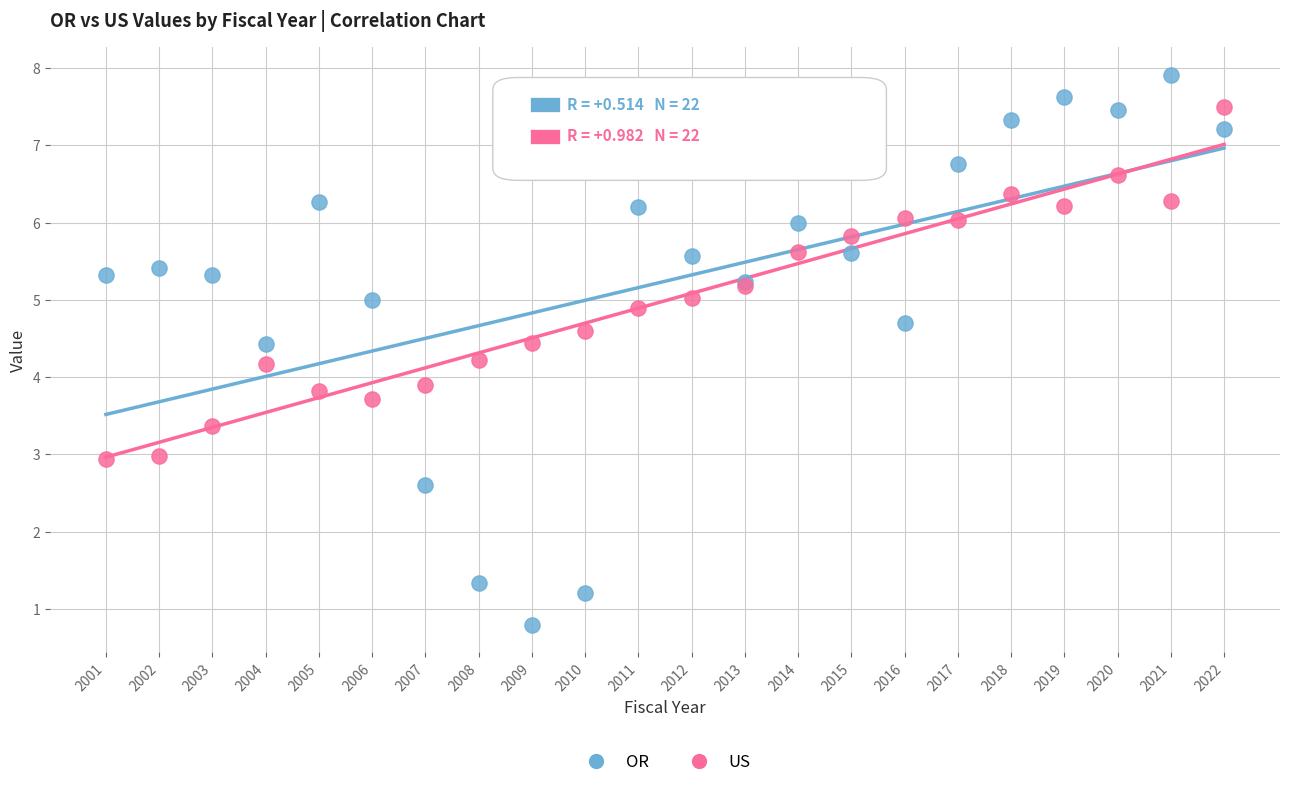

Which series contains the highest Y value?

OR